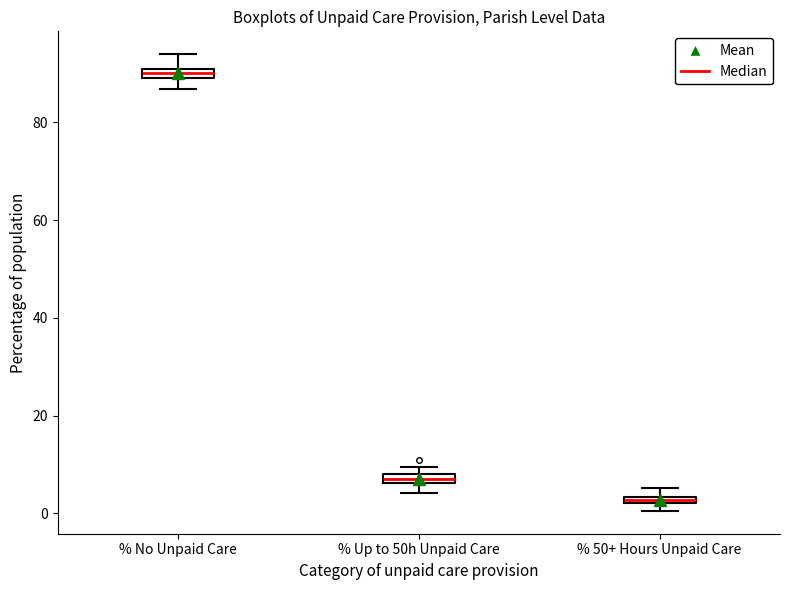

Where is the upper edge of the box for % 50+ Hours Unpaid Care on the y-axis? The values are not printed on the chart, so give them approximately, as read against the axis.

4